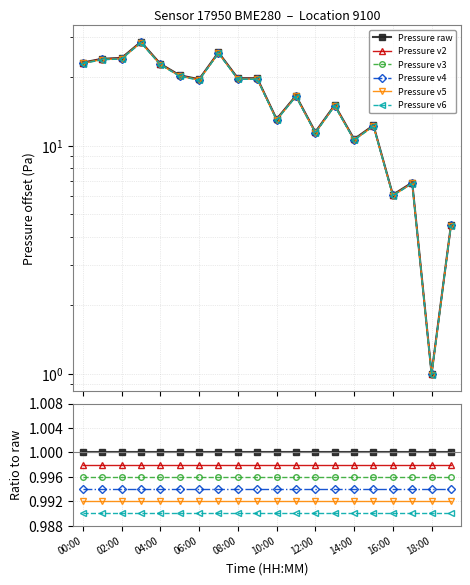

The value of Pressure v6 at 19 is 1.4. True or false?

False